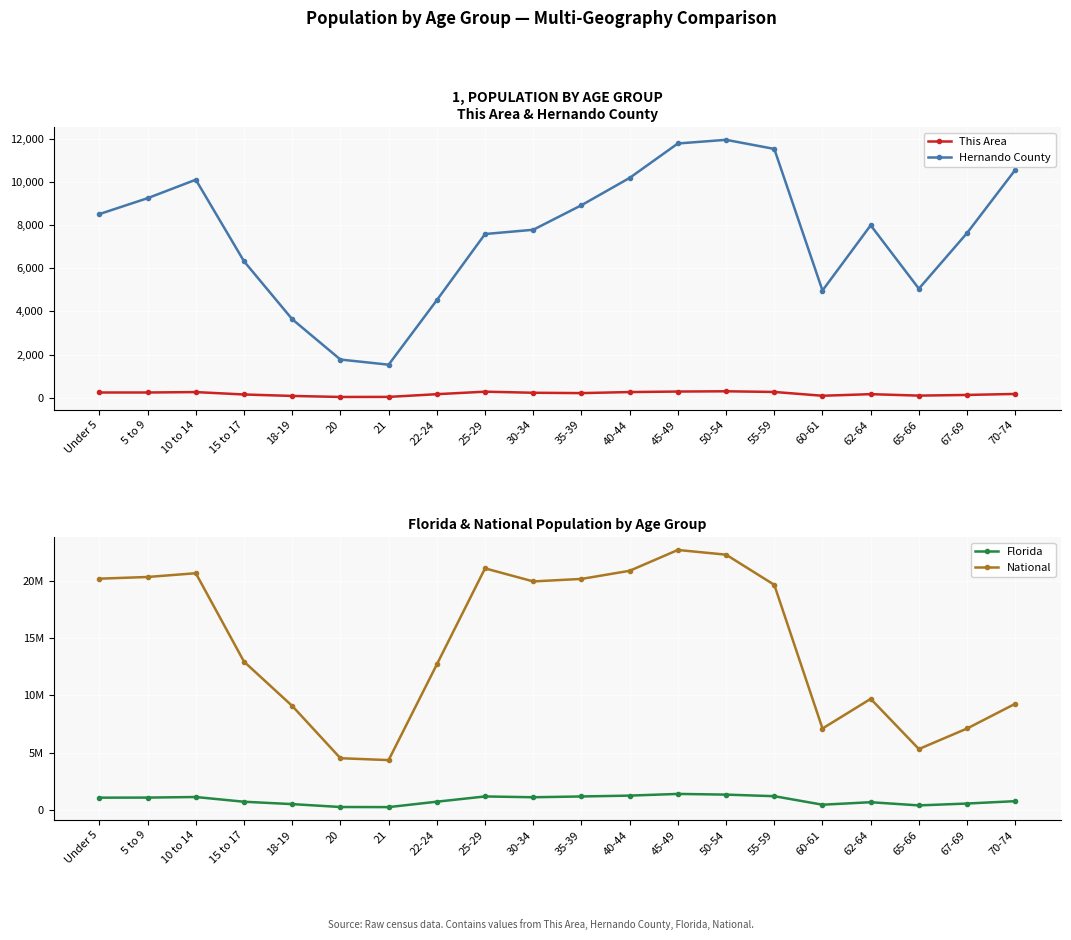

Which has a higher value, 45-49 or 25-29?

45-49